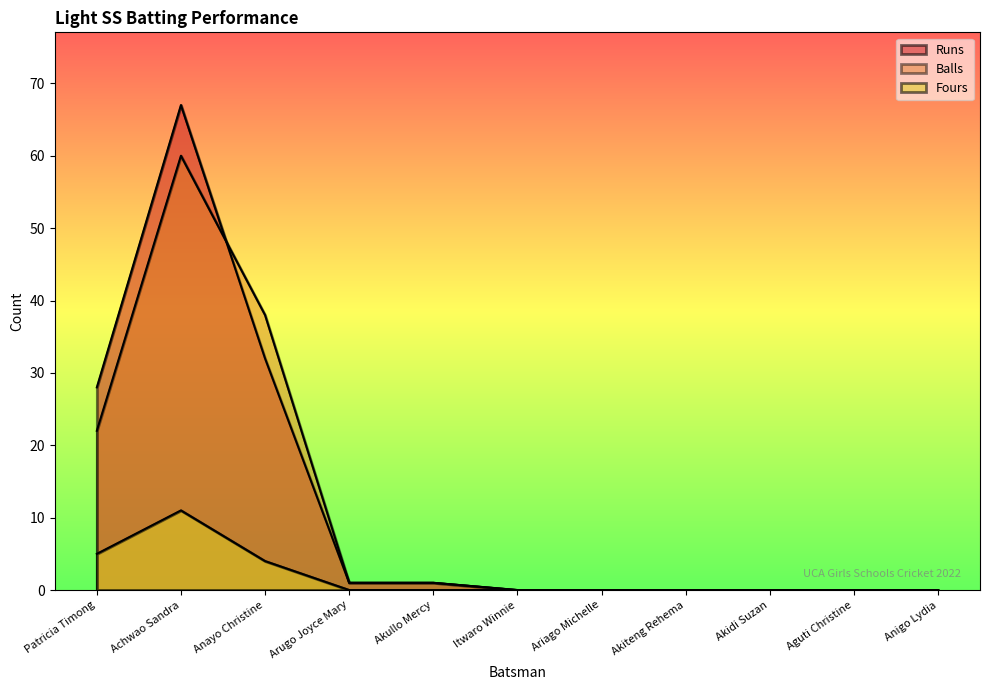

Is the value of Fours at Akidi Suzan greater than the value of Balls at Akiteng Rehema?

No